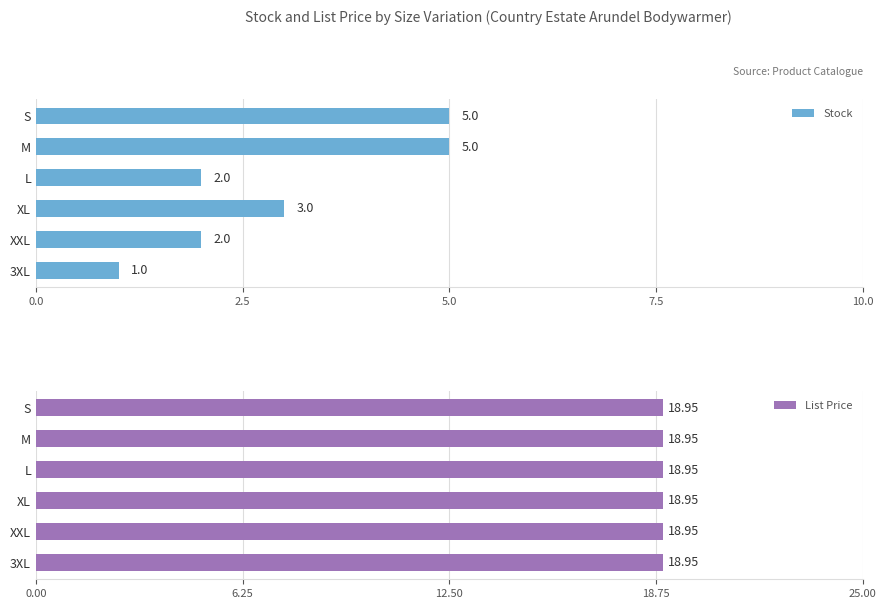

Is it true that Stock equals 8 at S?

False